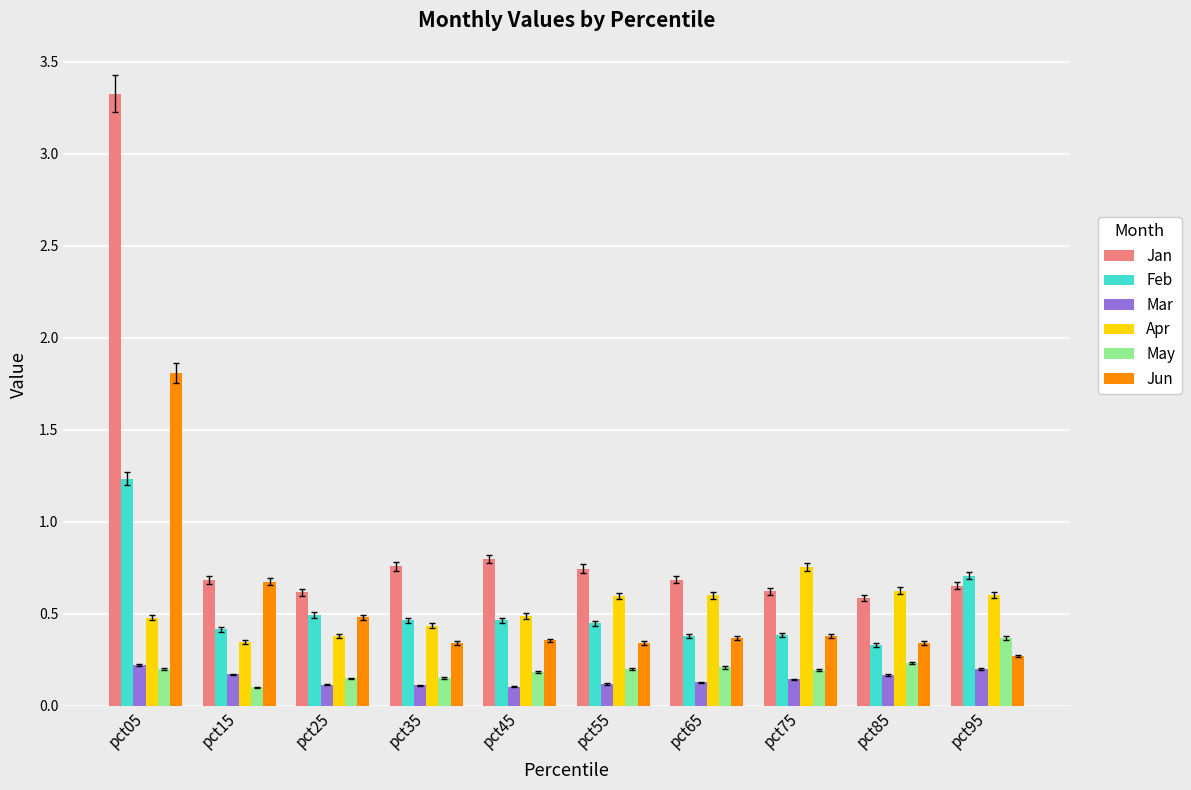

List the series in order of their peak value, highest first.

Jan, Jun, Feb, Apr, May, Mar